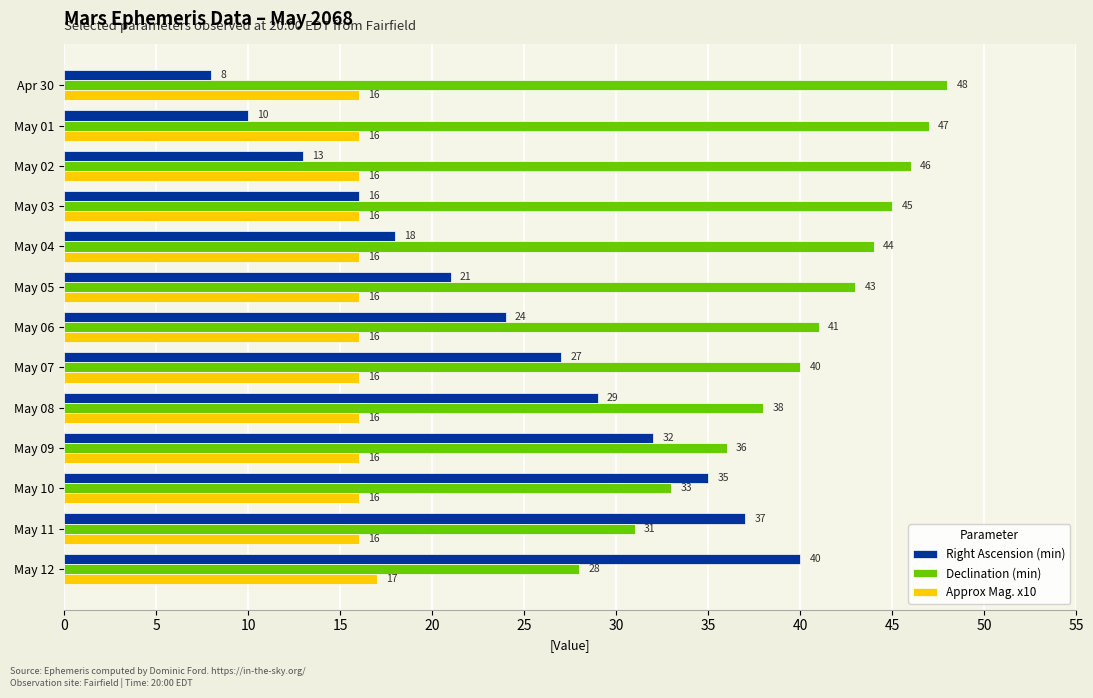

What is the approximate value of Declination (min) at May 03?

45